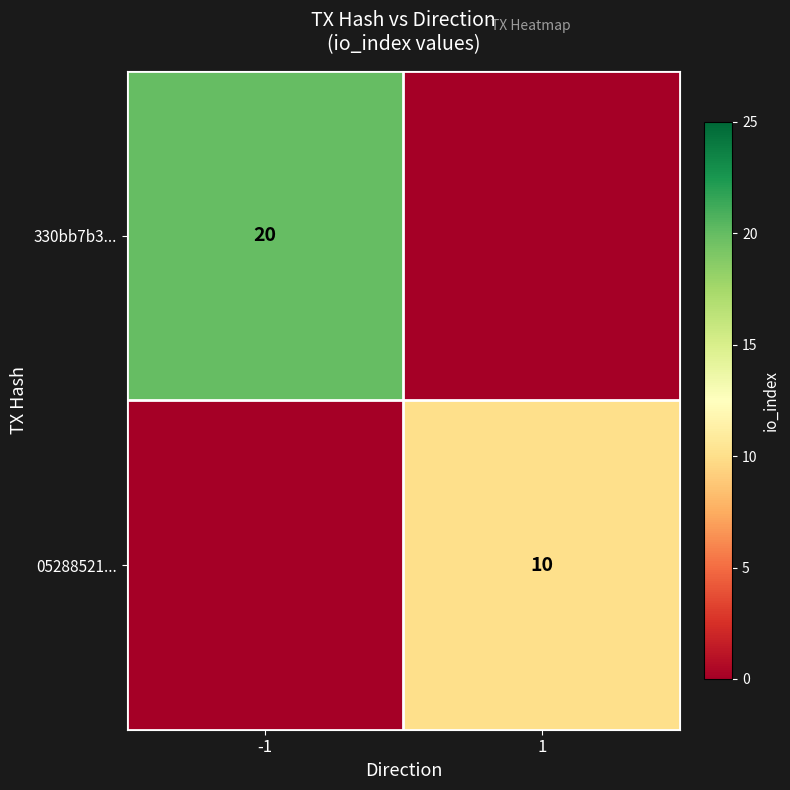

Is it true that 330bb7b3... equals 12 at -1?

False